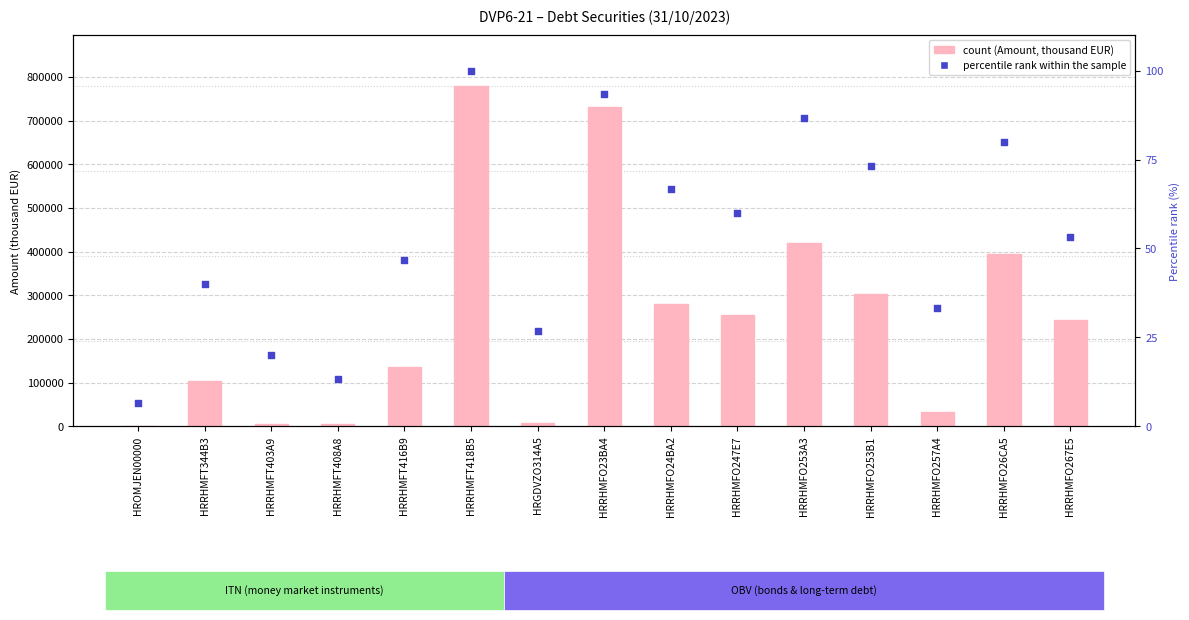

At how many categories does at least one series exceed 54077?

10